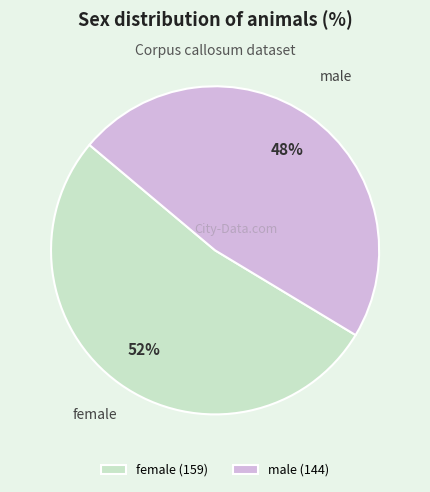

How many slices are in this pie chart?

2